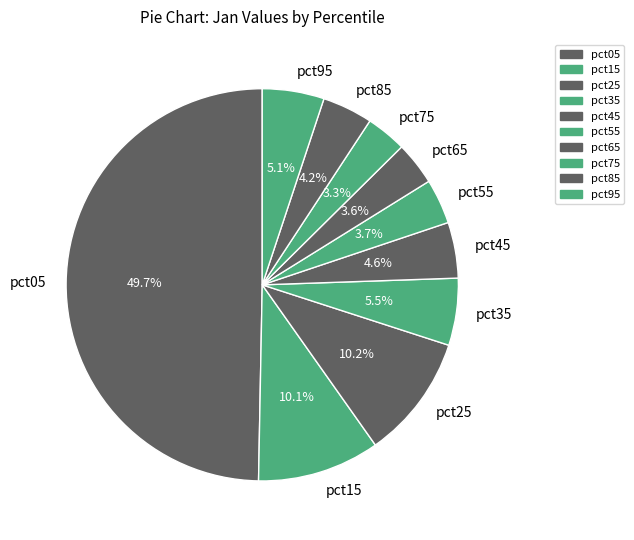

Count the number of slices in the pie.

10